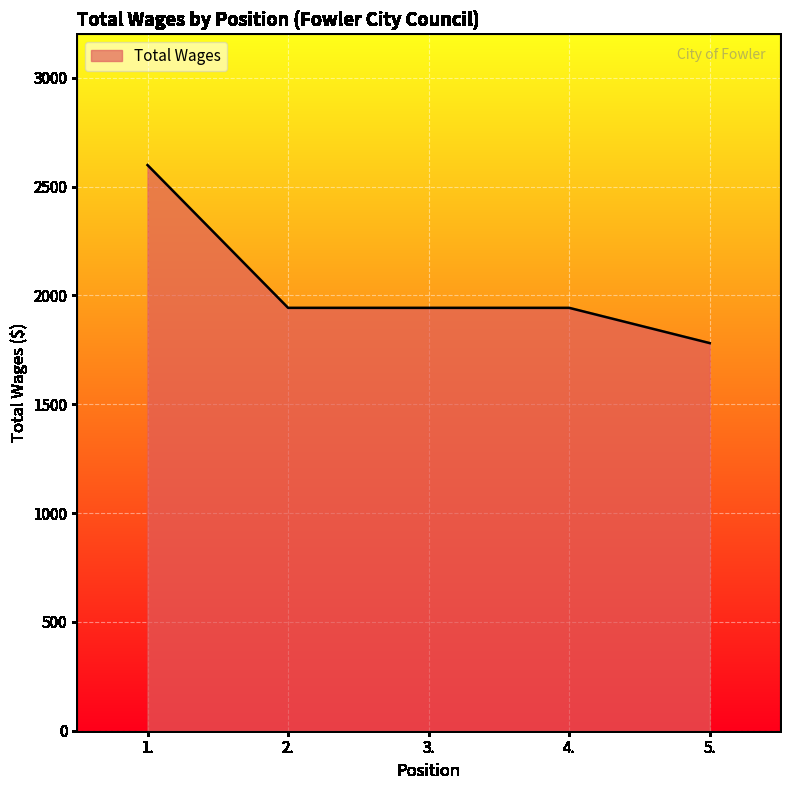

At which label does the data first exceed 1943?

1.